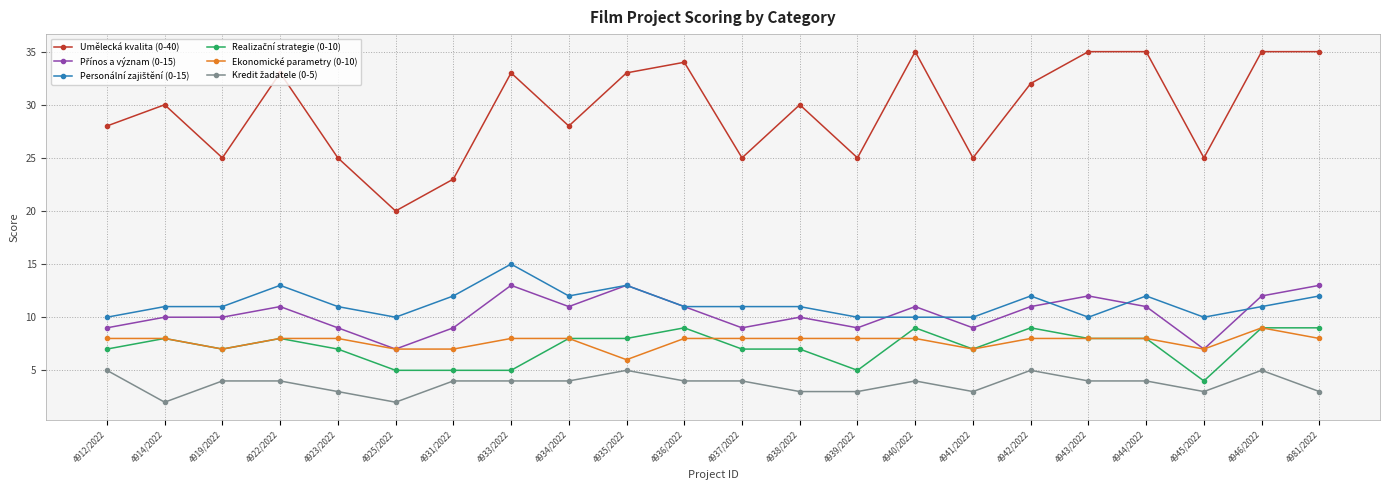

At how many categories does at least one series exceed 18?

22